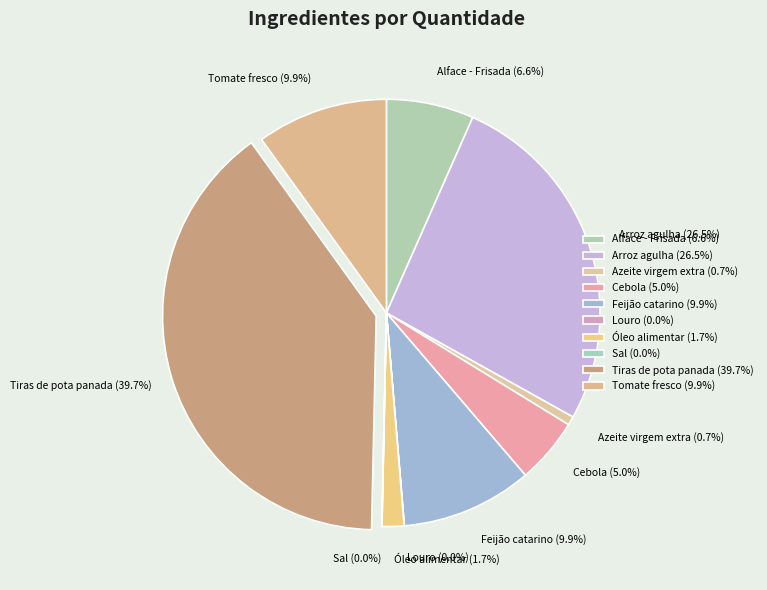

Does any single category account for the majority?

No